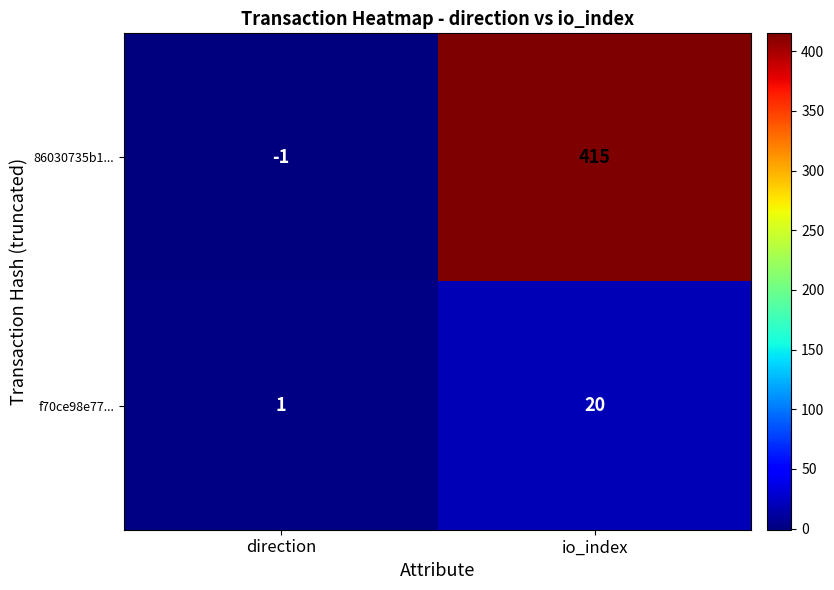

At how many categories does at least one series exceed 2?

1